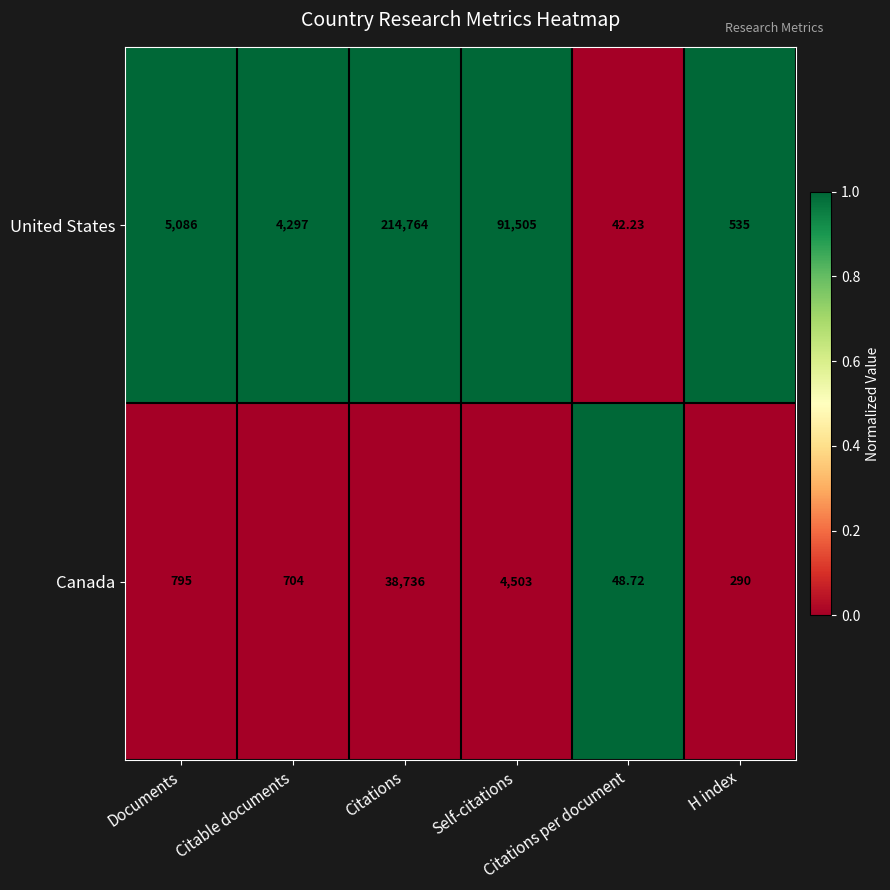

Rank the series by their average value, from highest to lowest.

United States, Canada